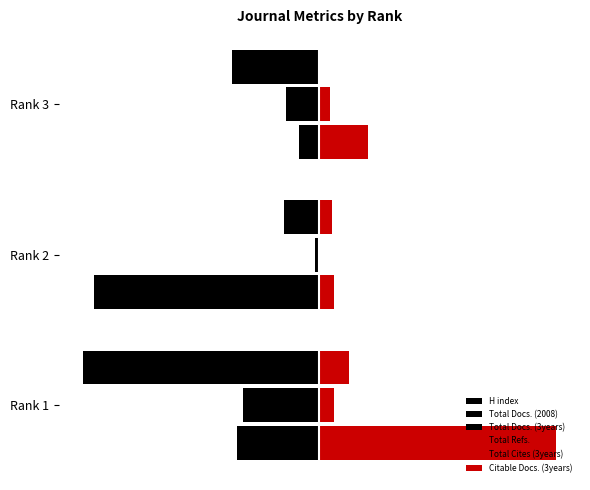

What are all the series names shown in the legend?

H index, Total Docs. (2008), Total Docs. (3years), Total Refs., Total Cites (3years), Citable Docs. (3years)